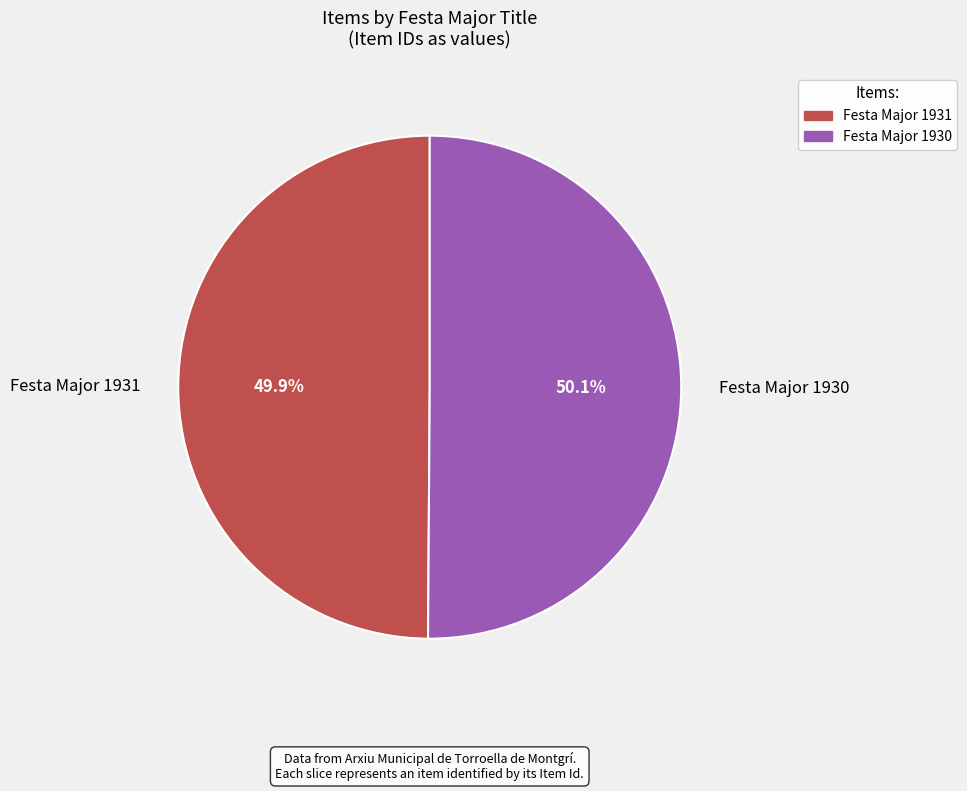

What is the ratio of the value at Festa Major 1931 to the value at Festa Major 1930?

1.0